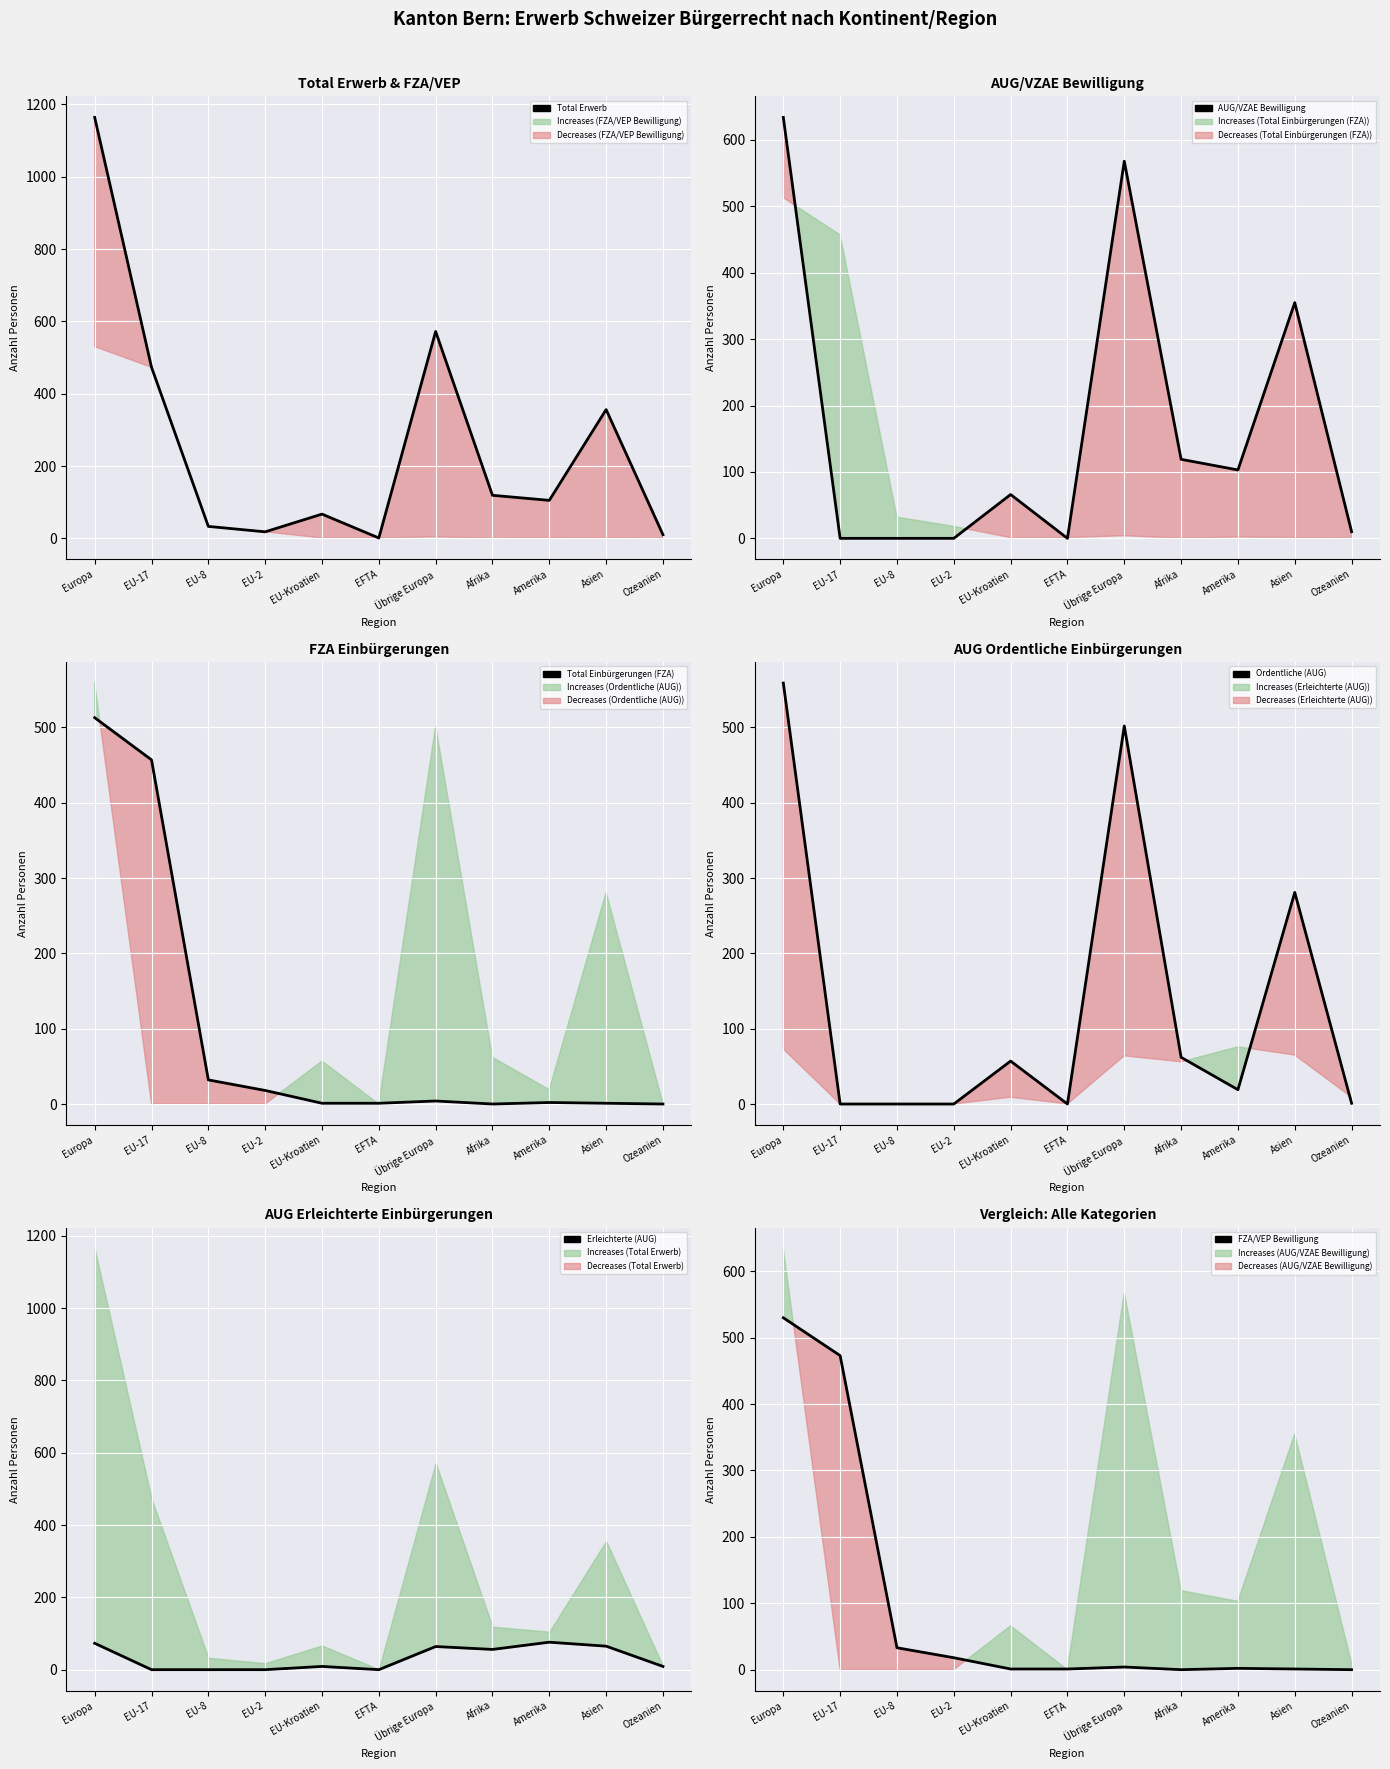

Reading left to right, extract all data points from this chart.

Total Erwerb: Europa=1164	EU-17=473	EU-8=33	EU-2=18	EU-Kroatien=67	EFTA=1	Übrige Europa=572	Afrika=119	Amerika=105	Asien=356	Ozeanien=10
AUG/VZAE Bewilligung: Europa=634	EU-17=0	EU-8=0	EU-2=0	EU-Kroatien=66	EFTA=0	Übrige Europa=568	Afrika=119	Amerika=103	Asien=355	Ozeanien=10
Total Einbürgerungen (FZA): Europa=513	EU-17=457	EU-8=32	EU-2=18	EU-Kroatien=1	EFTA=1	Übrige Europa=4	Afrika=0	Amerika=2	Asien=1	Ozeanien=0
Ordentliche (AUG): Europa=559	EU-17=0	EU-8=0	EU-2=0	EU-Kroatien=57	EFTA=0	Übrige Europa=502	Afrika=62	Amerika=19	Asien=281	Ozeanien=1
Erleichterte (AUG): Europa=73	EU-17=0	EU-8=0	EU-2=0	EU-Kroatien=9	EFTA=0	Übrige Europa=64	Afrika=56	Amerika=76	Asien=65	Ozeanien=9
FZA/VEP Bewilligung: Europa=530	EU-17=473	EU-8=33	EU-2=18	EU-Kroatien=1	EFTA=1	Übrige Europa=4	Afrika=0	Amerika=2	Asien=1	Ozeanien=0